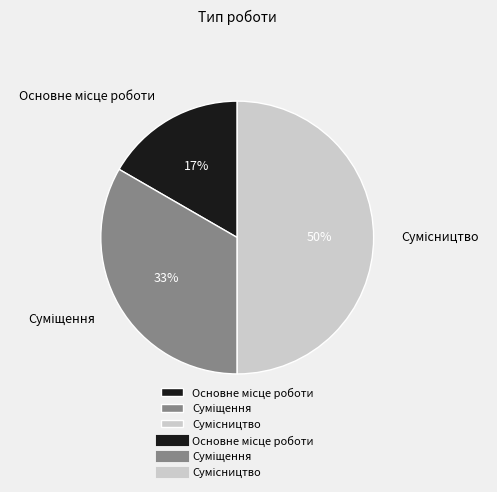

To the nearest percent, what is the average slice percentage?

33%